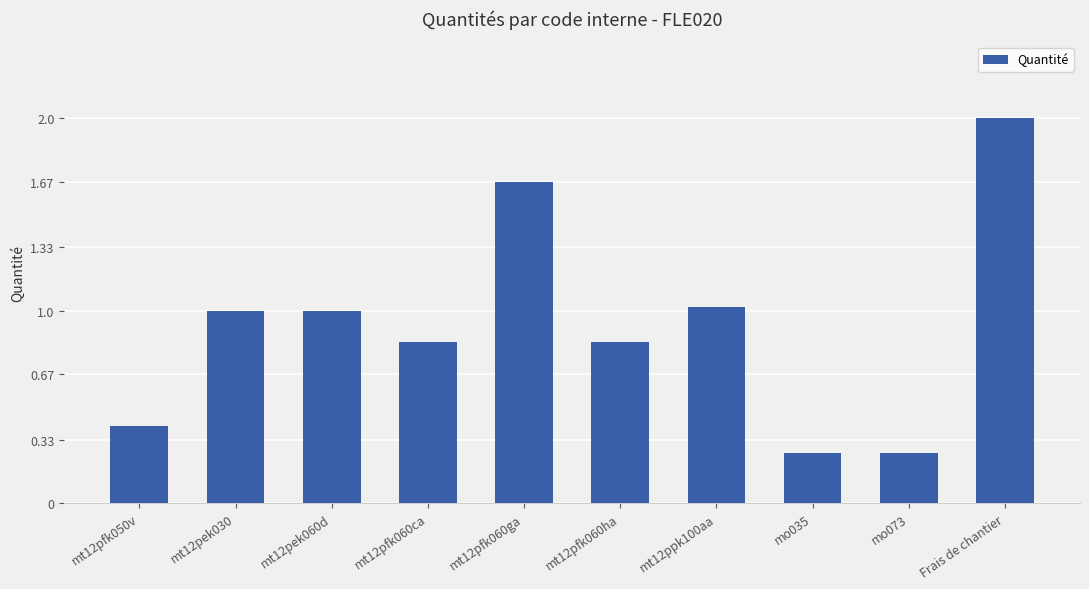

The chart shows a value of 0.7 at mt12pek060d. True or false?

False